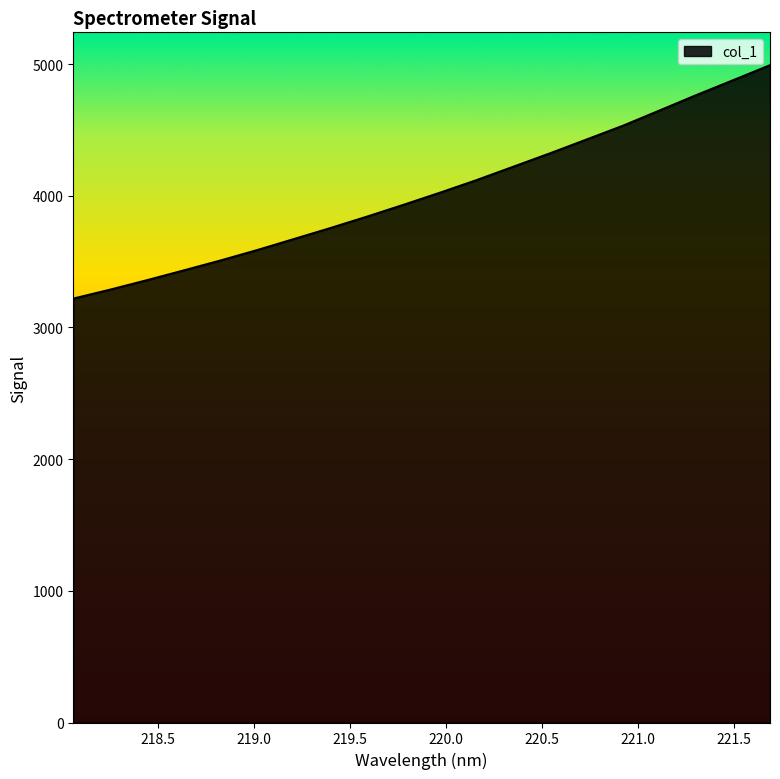

Reading right to left, what are all the values shown in this chart?

4991.1	4877.9	4765.2	4648.9	4532.9	4427.4	4322.2	4220.6	4119.1	4023.4	3930.8	3840.8	3753.8	3669.8	3586.3	3507.3	3432.1	3358.0	3286.5	3219.0